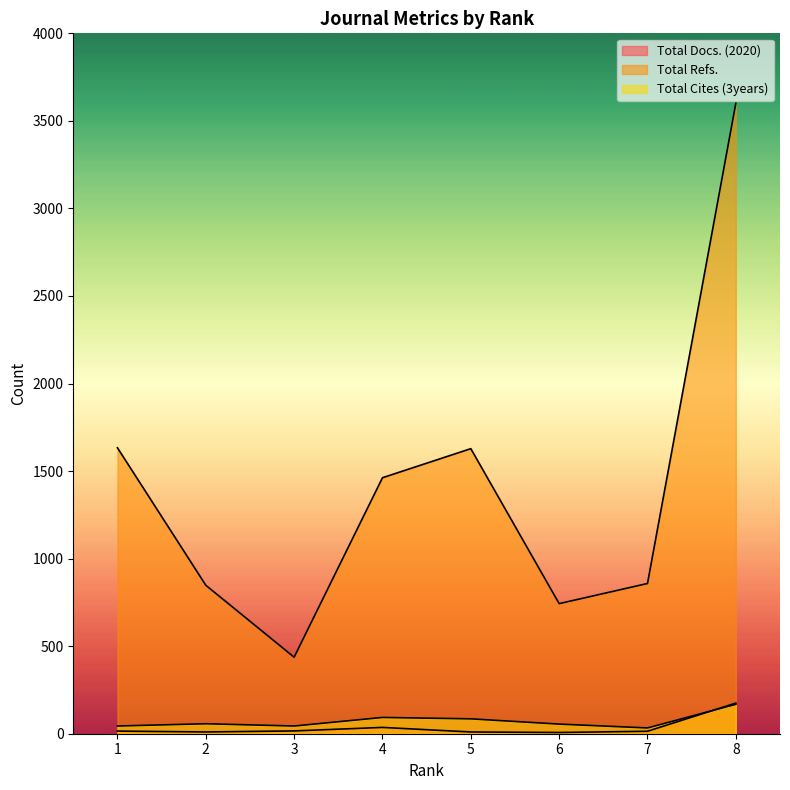

How many data points does each series have?

8